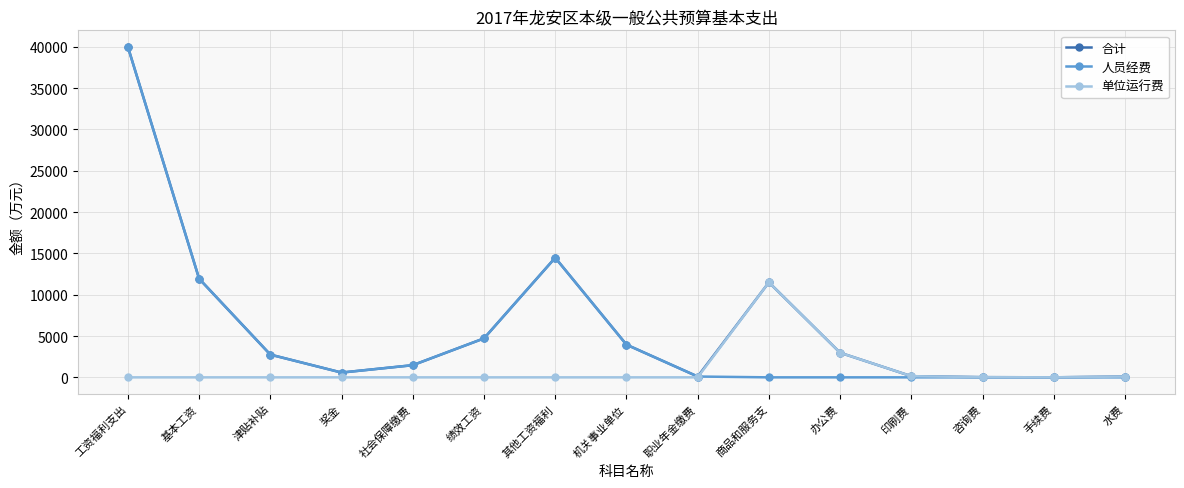

What is the spread (max minus min) of values at 绩效工资?

4715.0